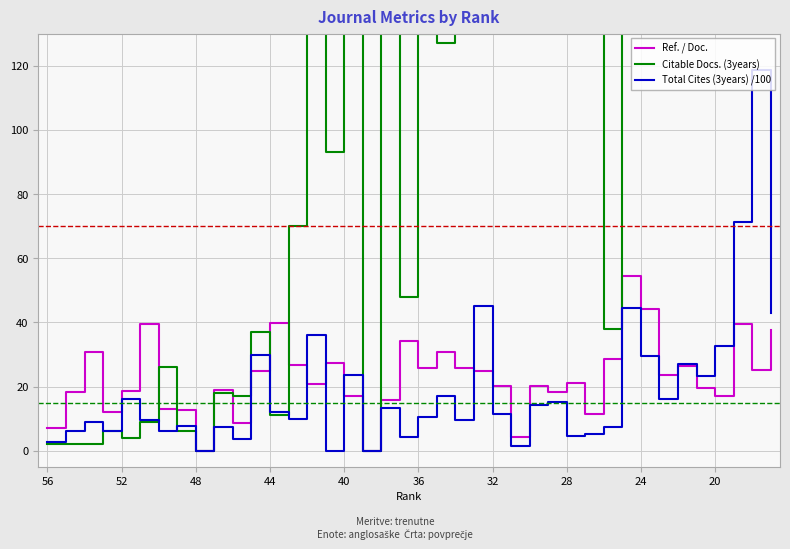

What is the highest value of the Total Cites (3years) /100 series?

118.6